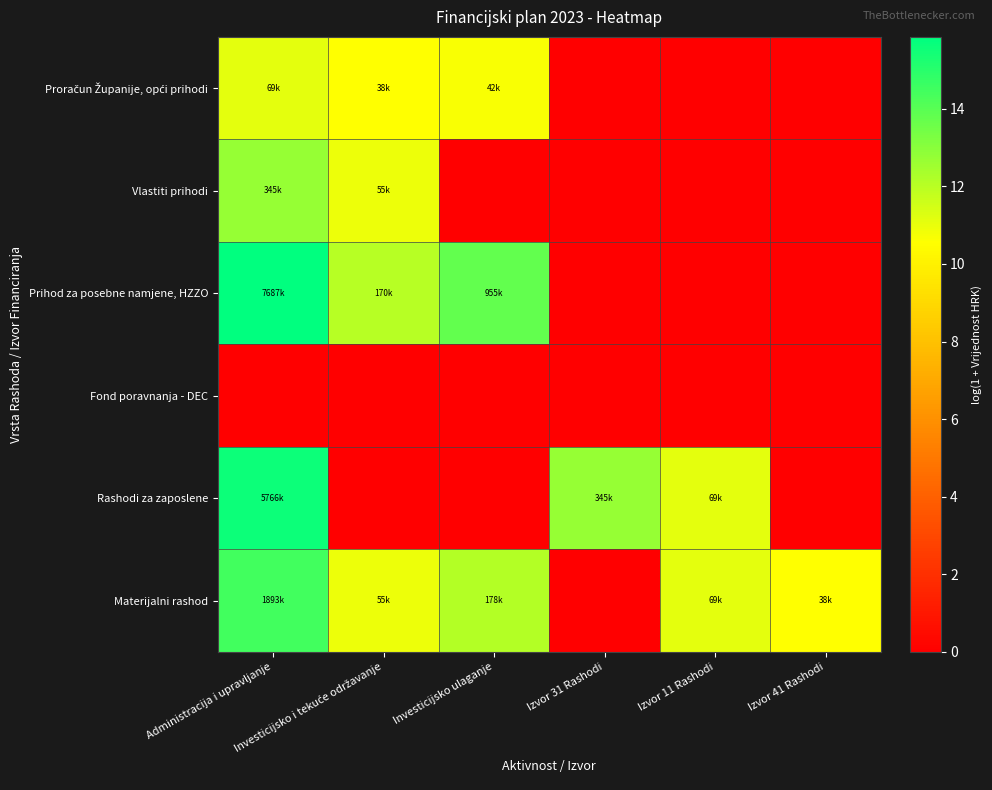

What is the difference between the highest and lowest values at Investicijsko i tekuće održavanje?

12.0